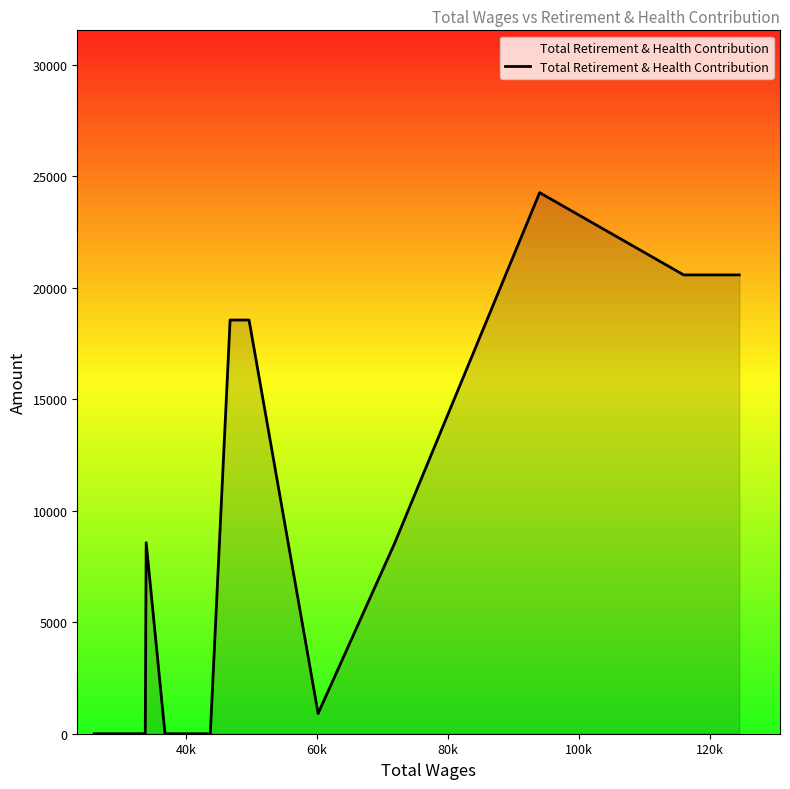

What is the maximum value shown in the chart?

24273